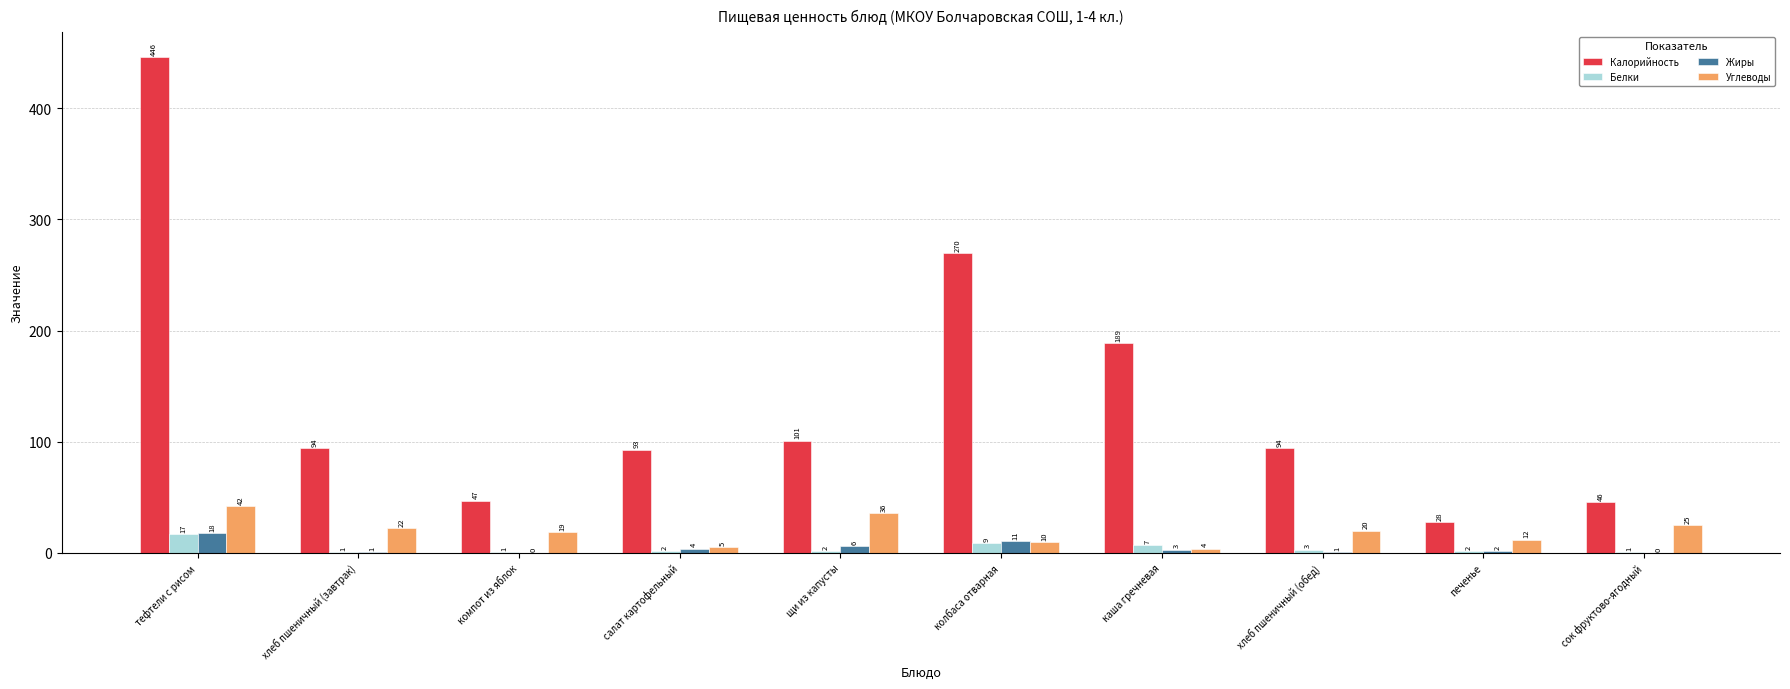

At which category is the sum across all series the highest?

тефтели с рисом